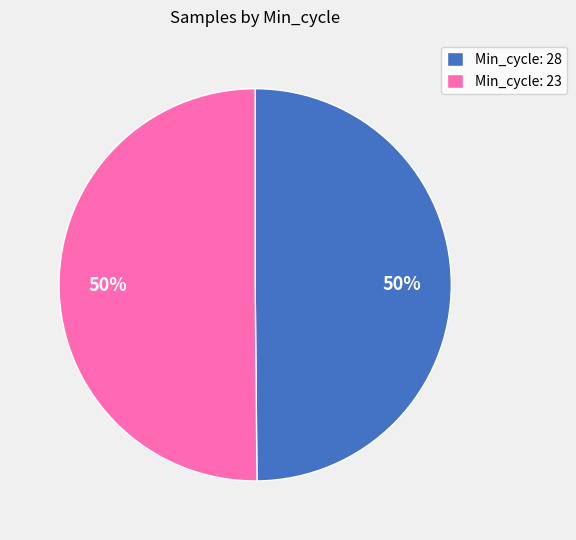

The Min_cycle: 23 slice represents 50% of the pie. True or false?

True